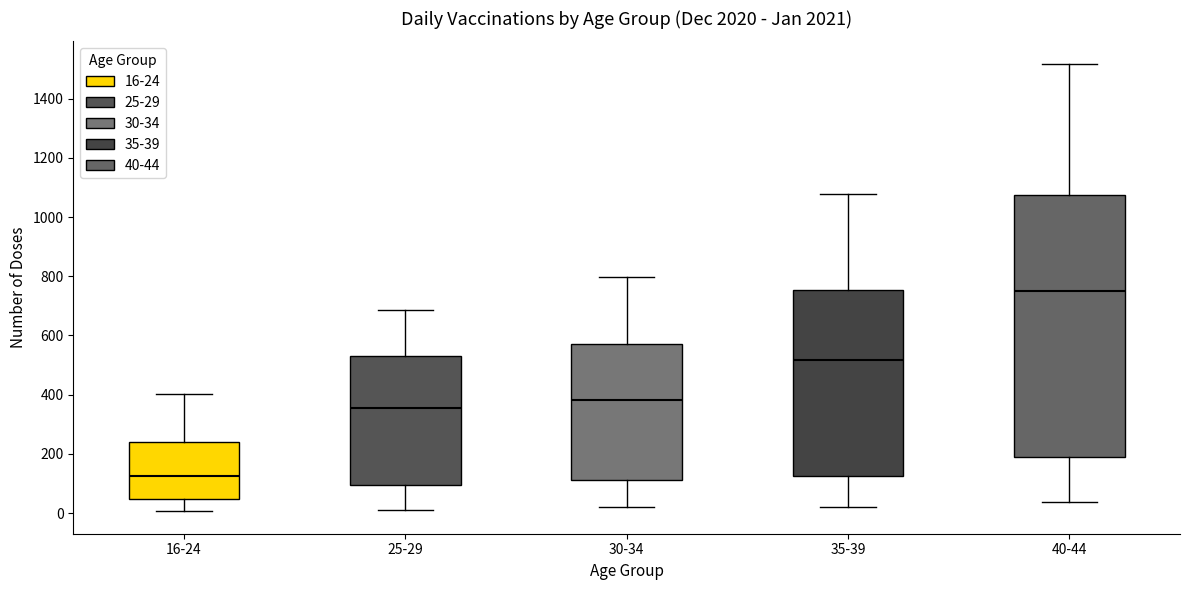

Which box's median line is the highest?

40-44